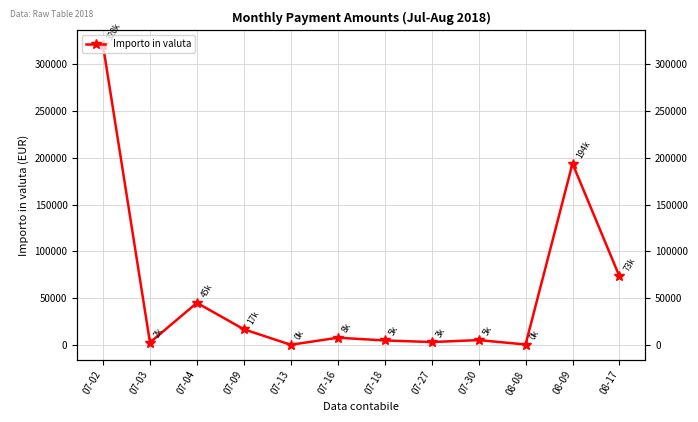

What is the approximate value at 07-18?

4657.8